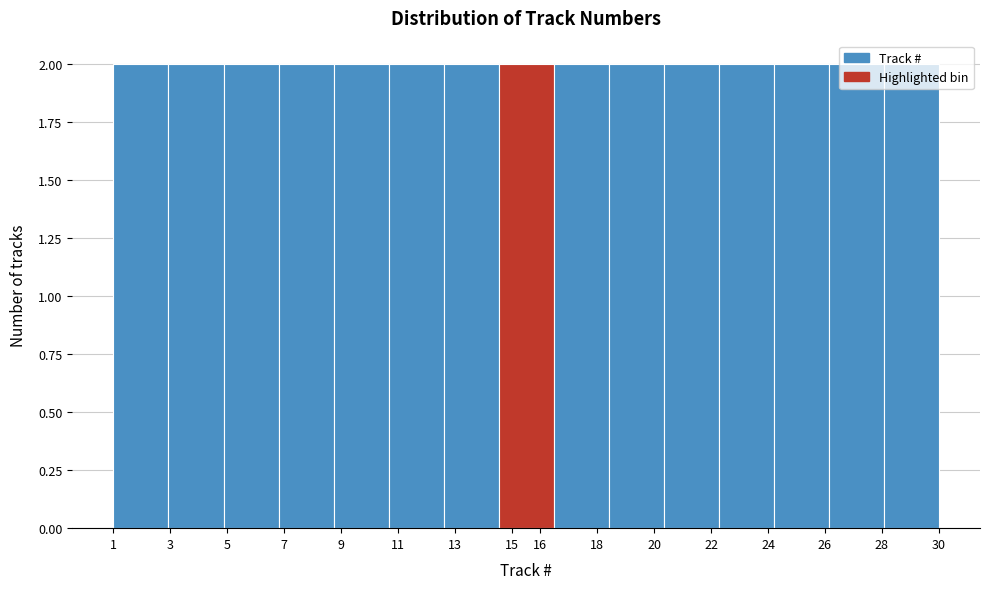

Reading left to right, list every bar in this chart as the range it spans on the x-axis followed by its height. Neither the bar edges nor the heights are printed on the chart, so give them approximately, as read against the axes.

1.0 to 2.9: 2
2.9 to 4.9: 2
4.9 to 6.8: 2
6.8 to 8.7: 2
8.7 to 10.7: 2
10.7 to 12.6: 2
12.6 to 14.5: 2
14.5 to 16.5: 2
16.5 to 18.4: 2
18.4 to 20.3: 2
20.3 to 22.3: 2
22.3 to 24.2: 2
24.2 to 26.1: 2
26.1 to 28.1: 2
28.1 to 30.0: 2